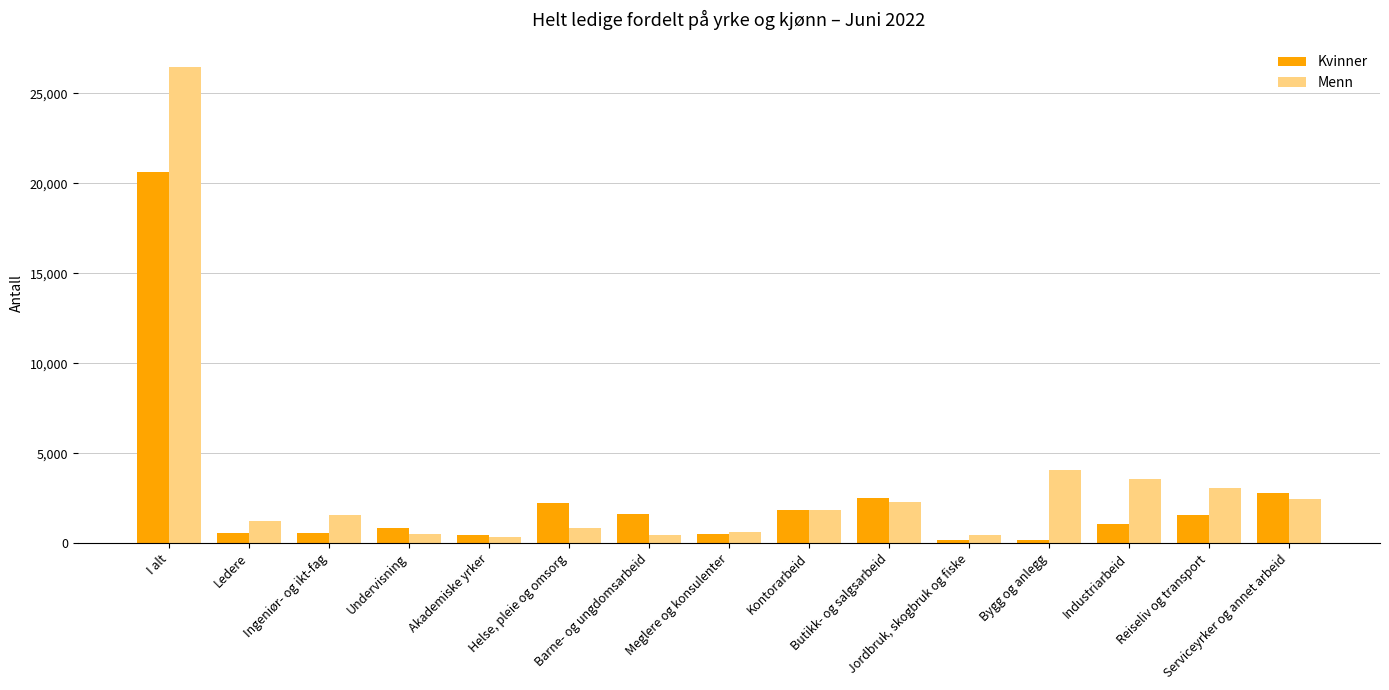

List the labels in order of Menn value, smallest first.

Akademiske yrker, Barne- og ungdomsarbeid, Jordbruk, skogbruk og fiske, Undervisning, Meglere og konsulenter, Helse, pleie og omsorg, Ledere, Ingeniør- og ikt-fag, Kontorarbeid, Butikk- og salgsarbeid, Serviceyrker og annet arbeid, Reiseliv og transport, Industriarbeid, Bygg og anlegg, I alt